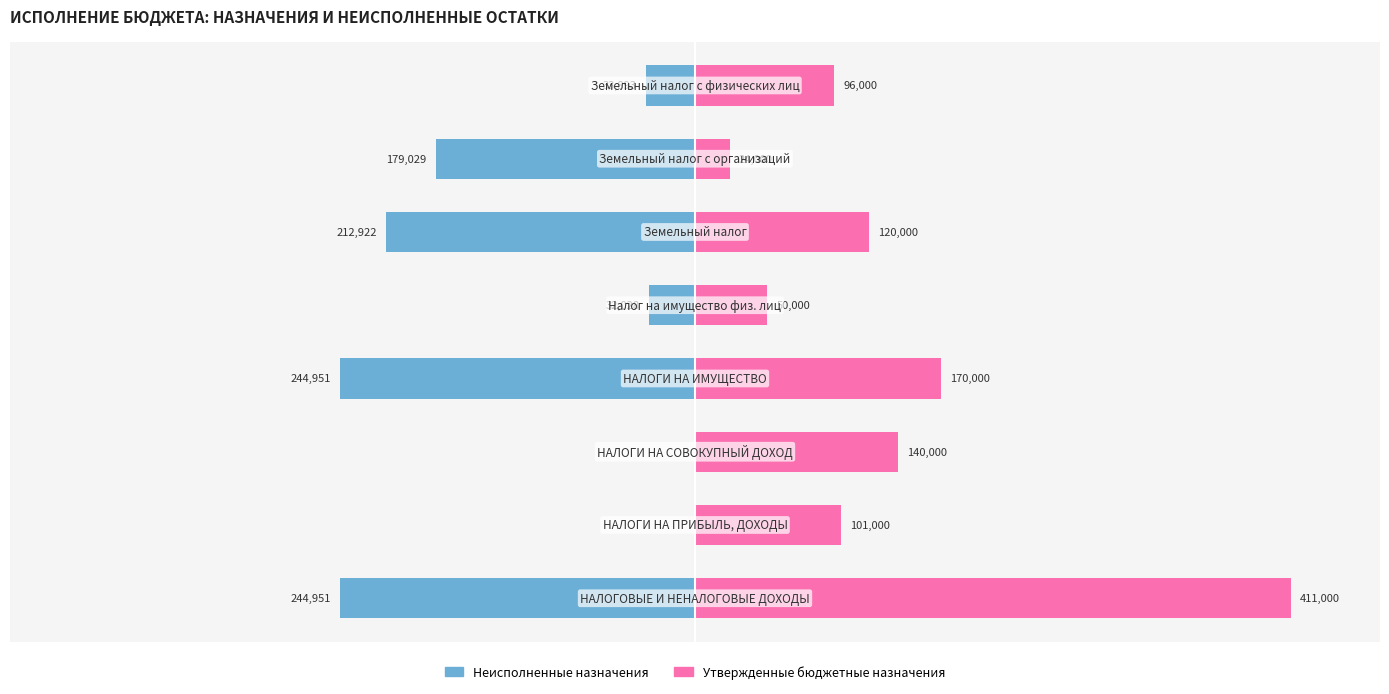

The value of Неисполненные назначения at 5 is -14.2. True or false?

False